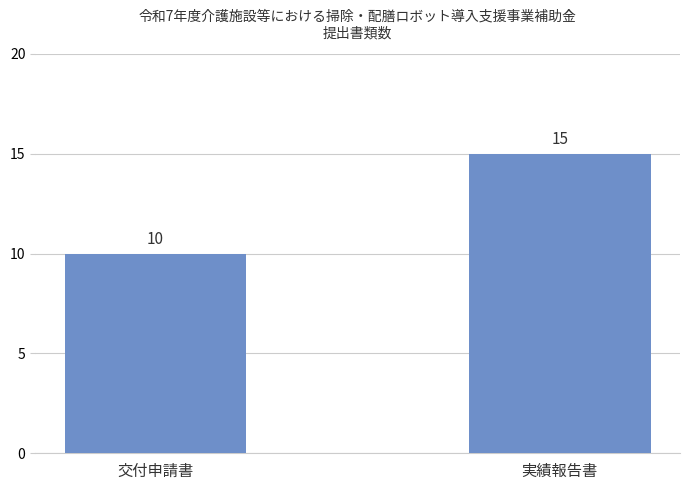

Count the values in the range 10 to 15.

2